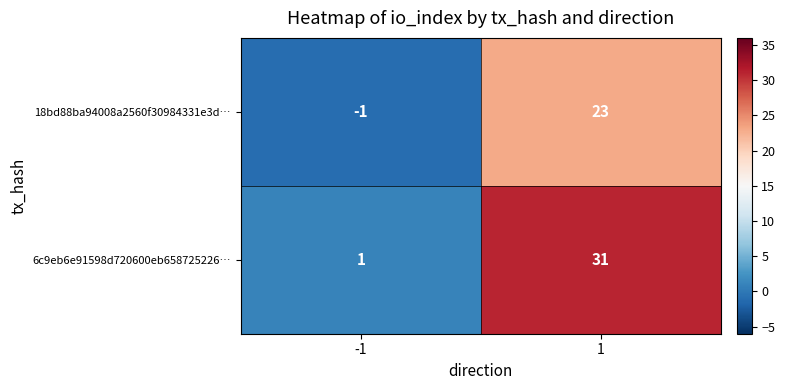

What value does the 6c9eb6e91598d720600eb658725226… series have at 1?

31